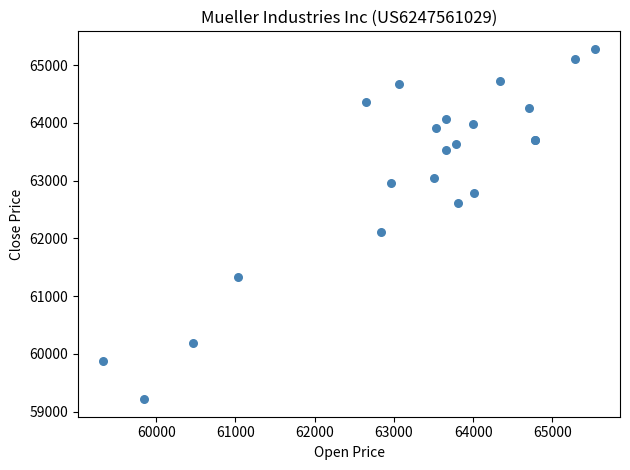

What Y value in the scatter plot is closest to 62248?

62117